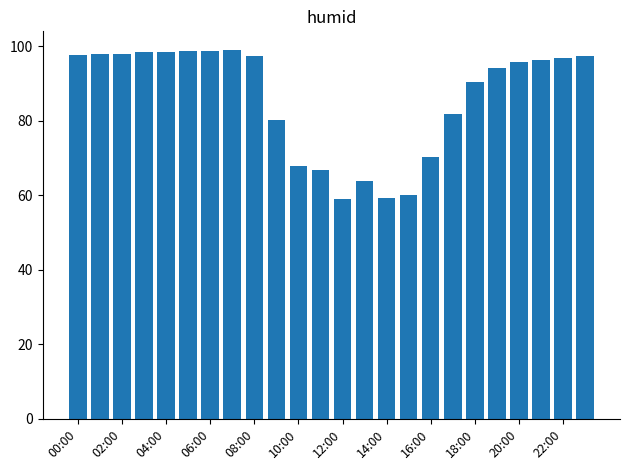

What is the greatest value displayed?

99.0